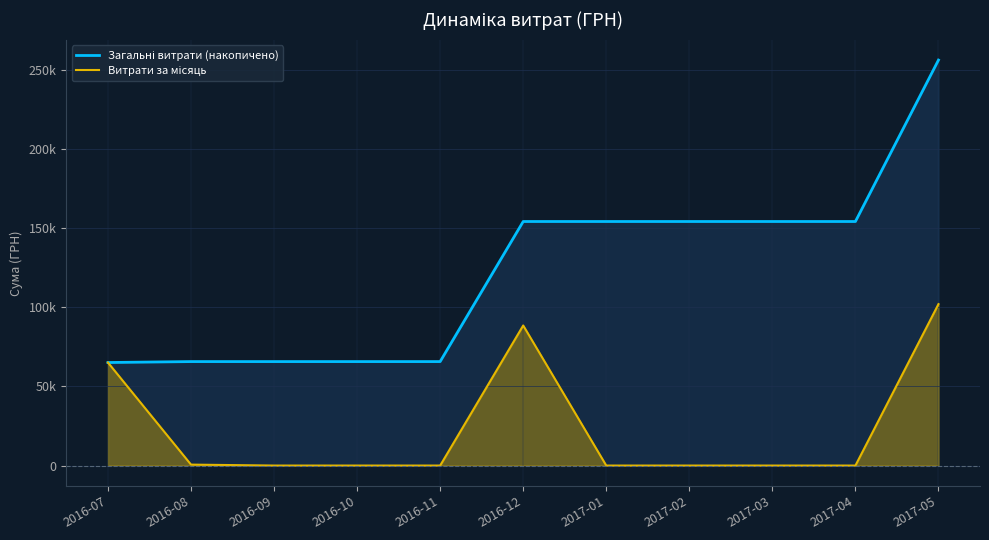

Is the value of Витрати за місяць at 2016-10 greater than the value of Загальні витрати (накопичено) at 2017-01?

No